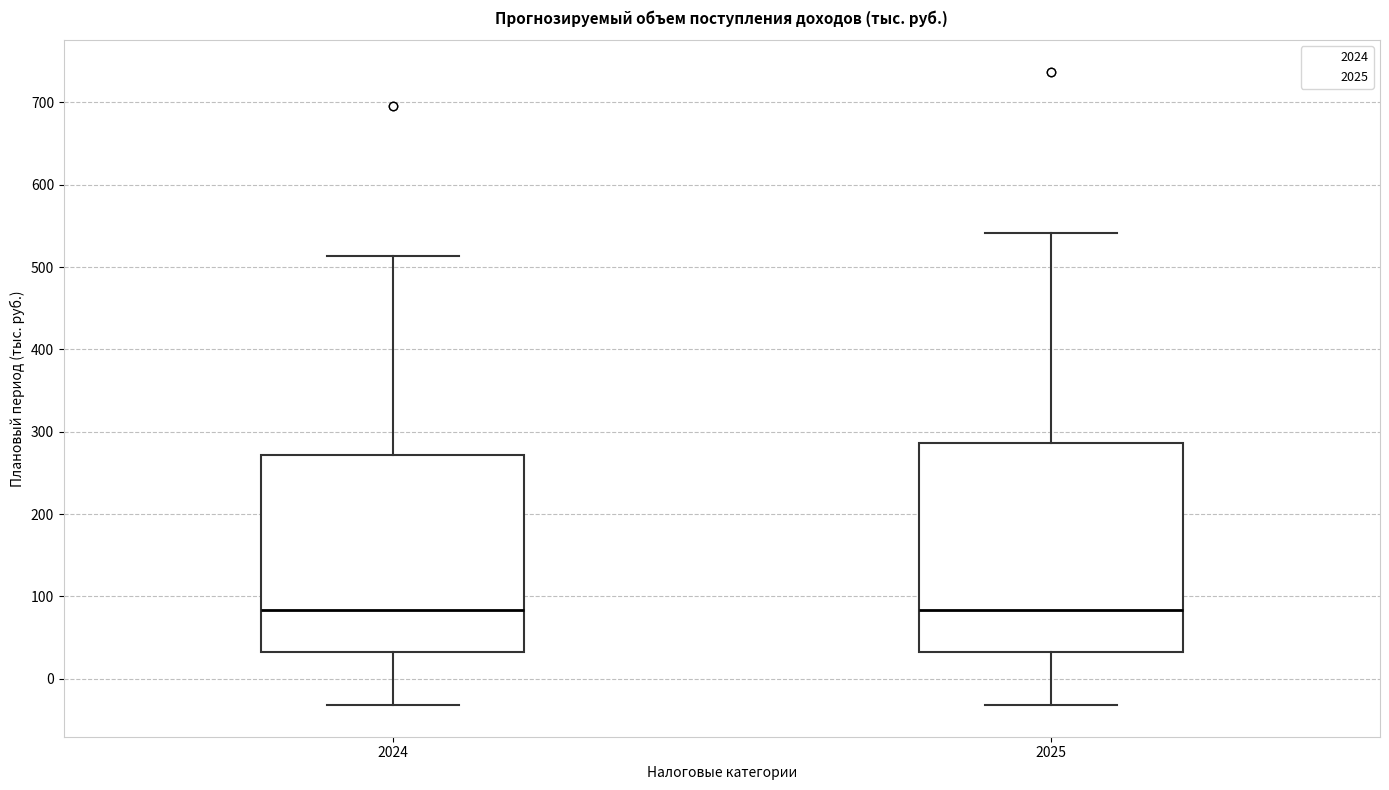

Reading left to right, read every box against the y-axis: the position of its median line, the range the box covers, and the ends of its whiskers. The values are not printed on the chart, so give them approximately, as read against the axis.

2024: median 80, box 30 to 270, whiskers -30 to 510
2025: median 80, box 30 to 290, whiskers -30 to 540